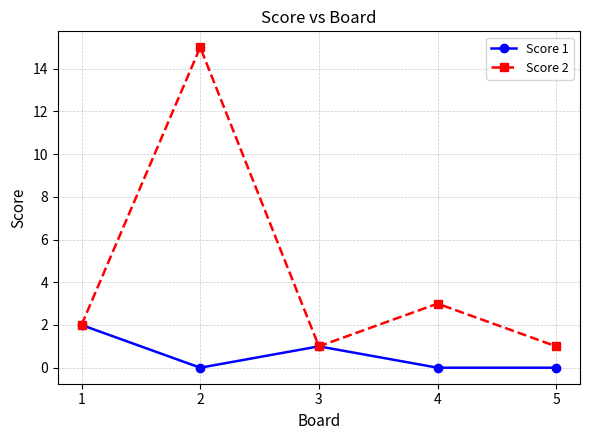

At which label does Score 2 reach its peak?

2